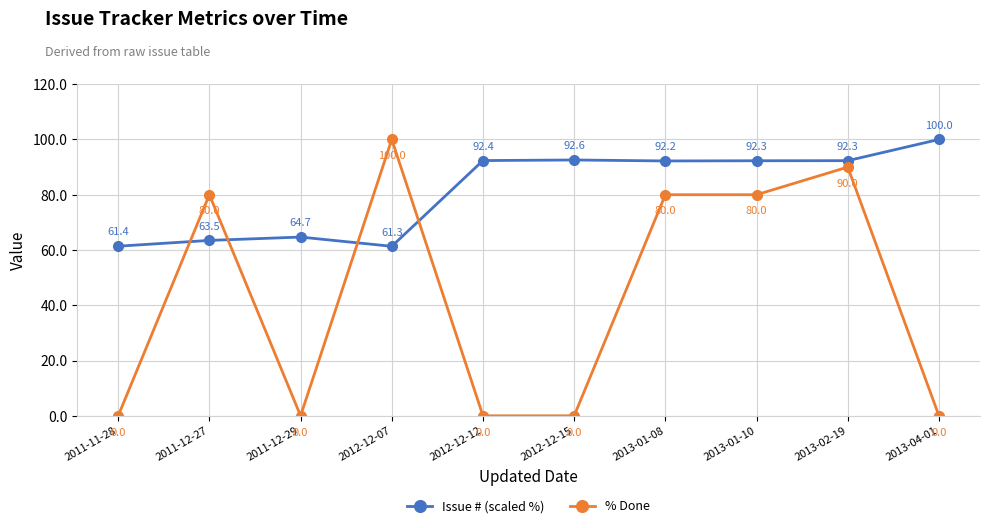

Rank the series at 2012-12-15 from highest to lowest value.

Issue # (scaled %), % Done